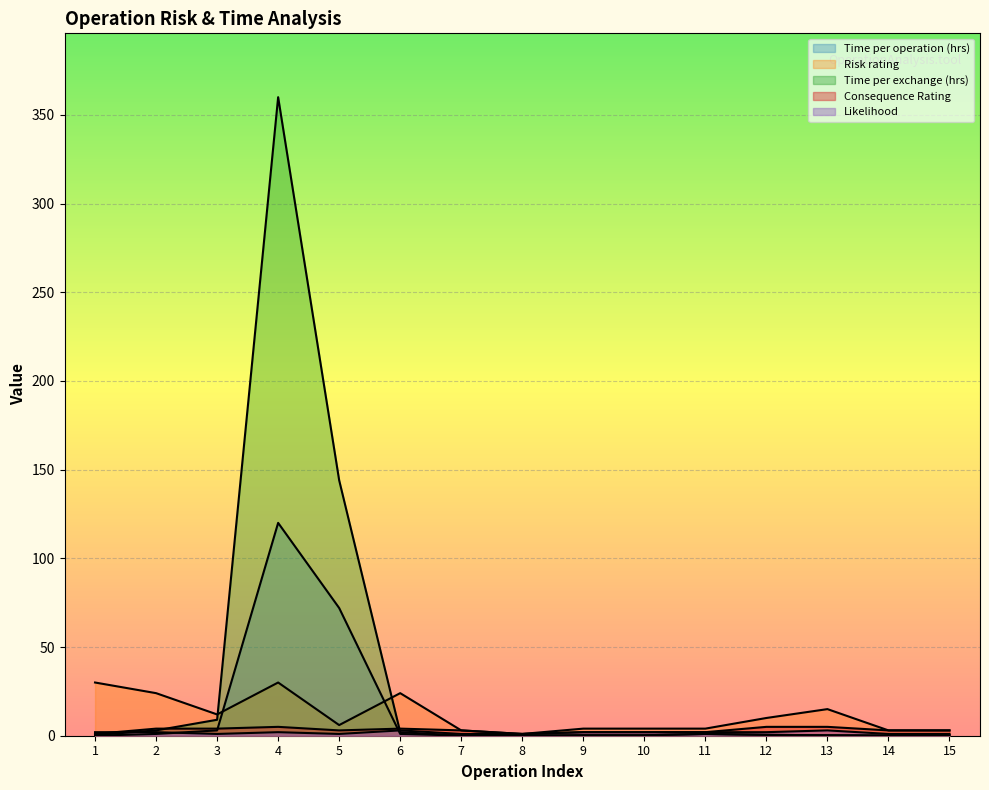

How many intersections are there between Time per exchange (hrs) and Likelihood?

2